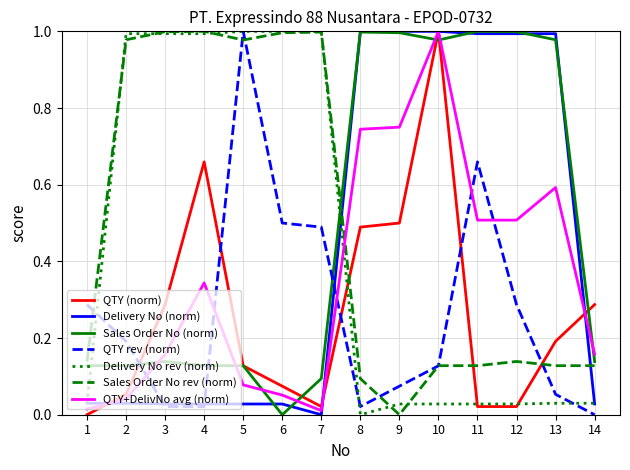

Which series changed the most between 11 and 12?

QTY rev (norm)